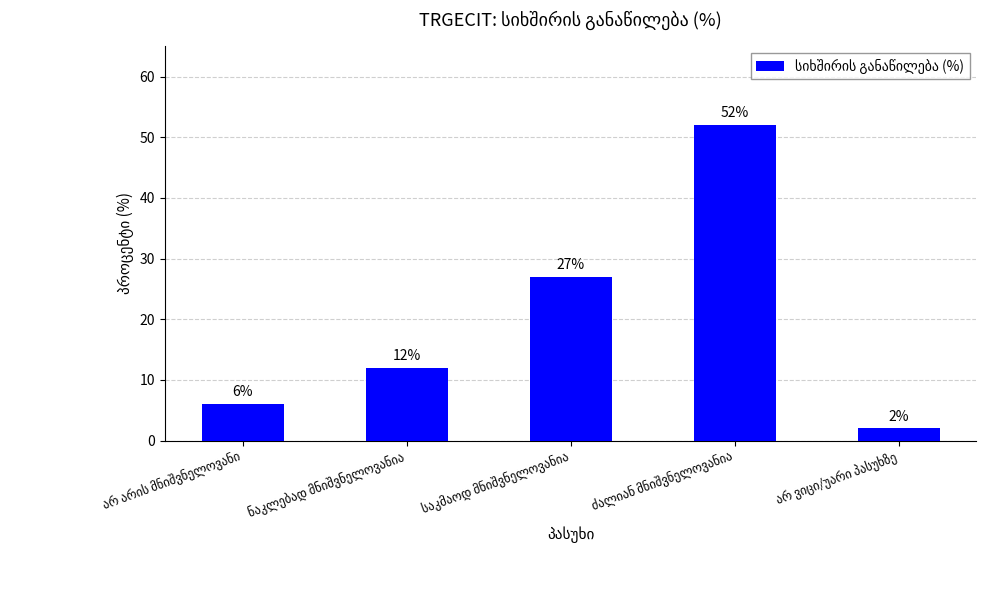

What is the difference between the second highest and minimum values?

25